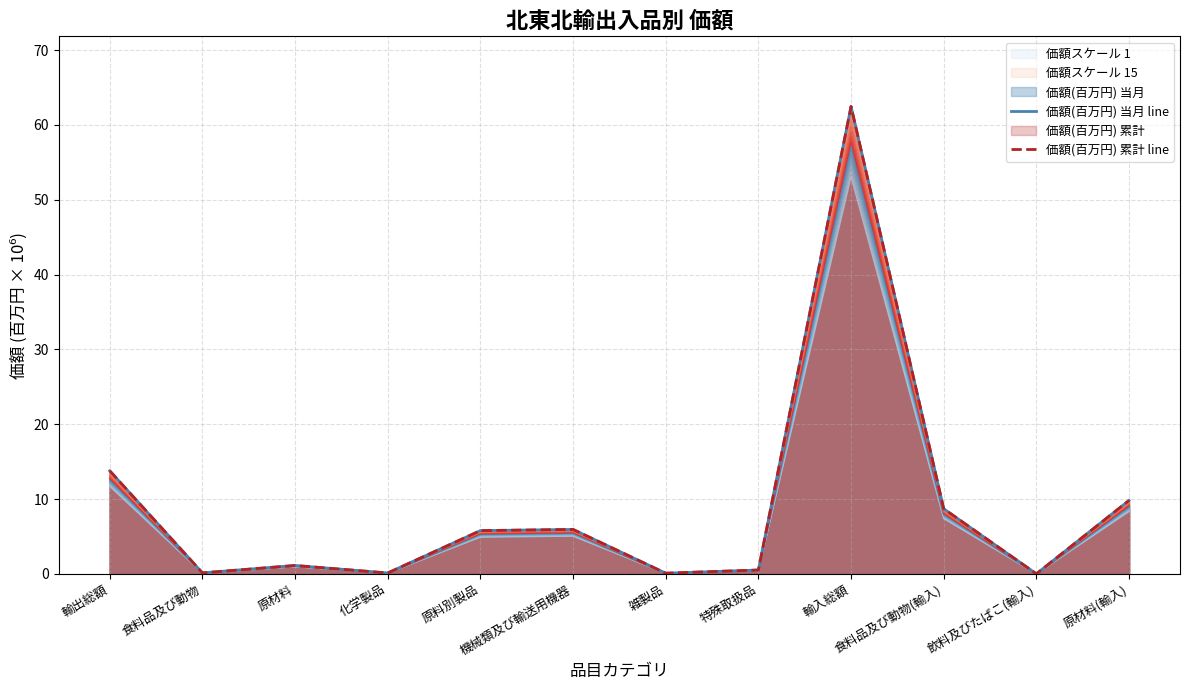

Rank the categories by 価額(百万円) 当月 line value from highest to lowest.

輸入総額, 輸出総額, 原材料(輸入), 食料品及び動物(輸入), 機械類及び輸送用機器, 原料別製品, 原材料, 特殊取扱品, 食料品及び動物, 化学製品, 雑製品, 飲料及びたばこ(輸入)